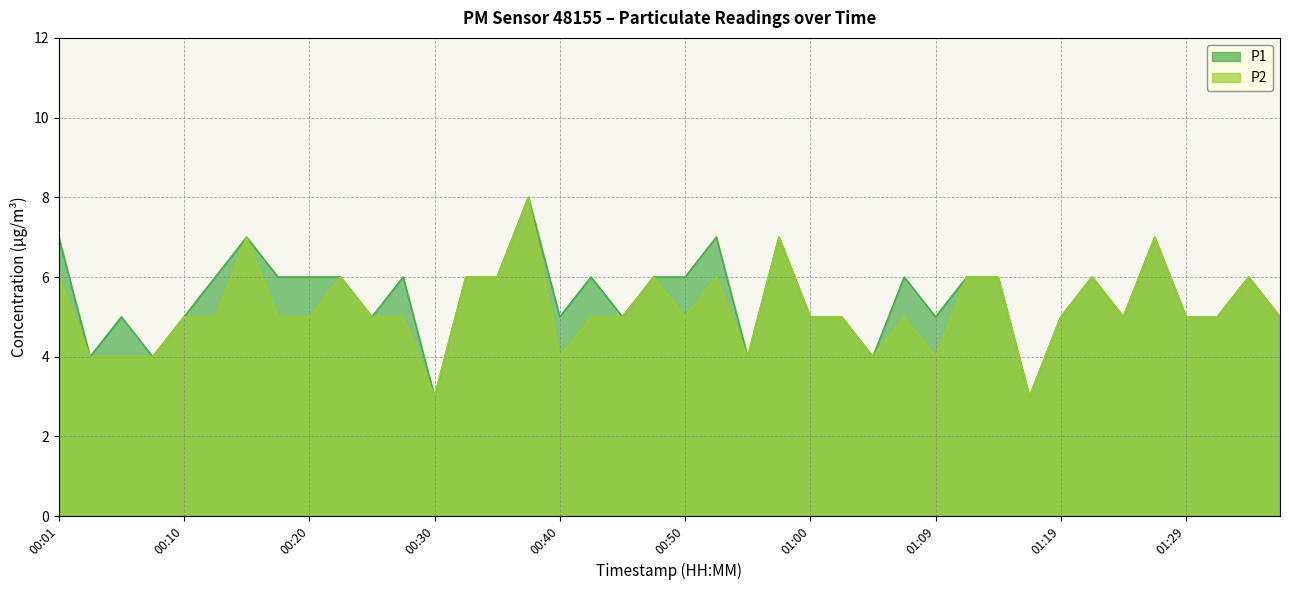

What are all the series names shown in the legend?

P1, P2